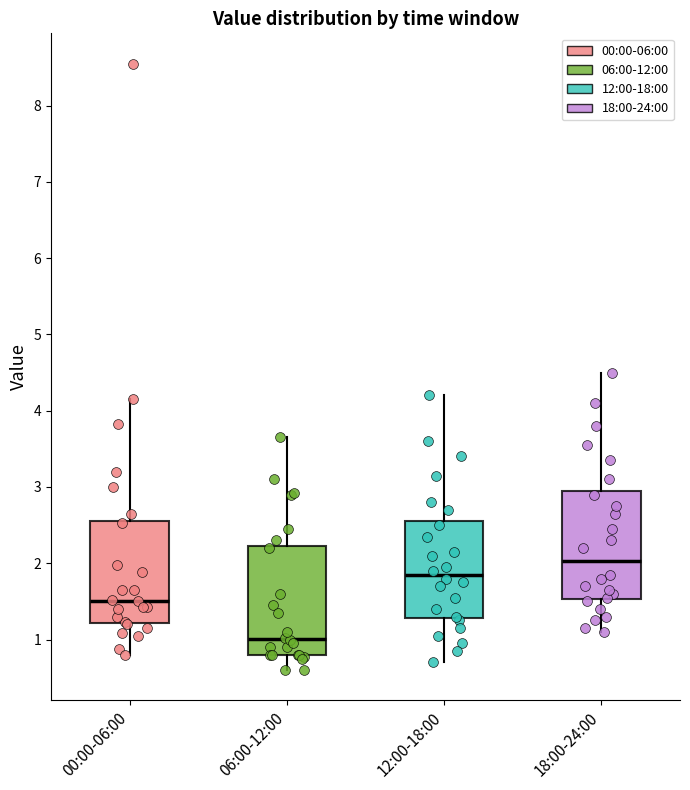

Which box has the highest median line?

18:00-24:00